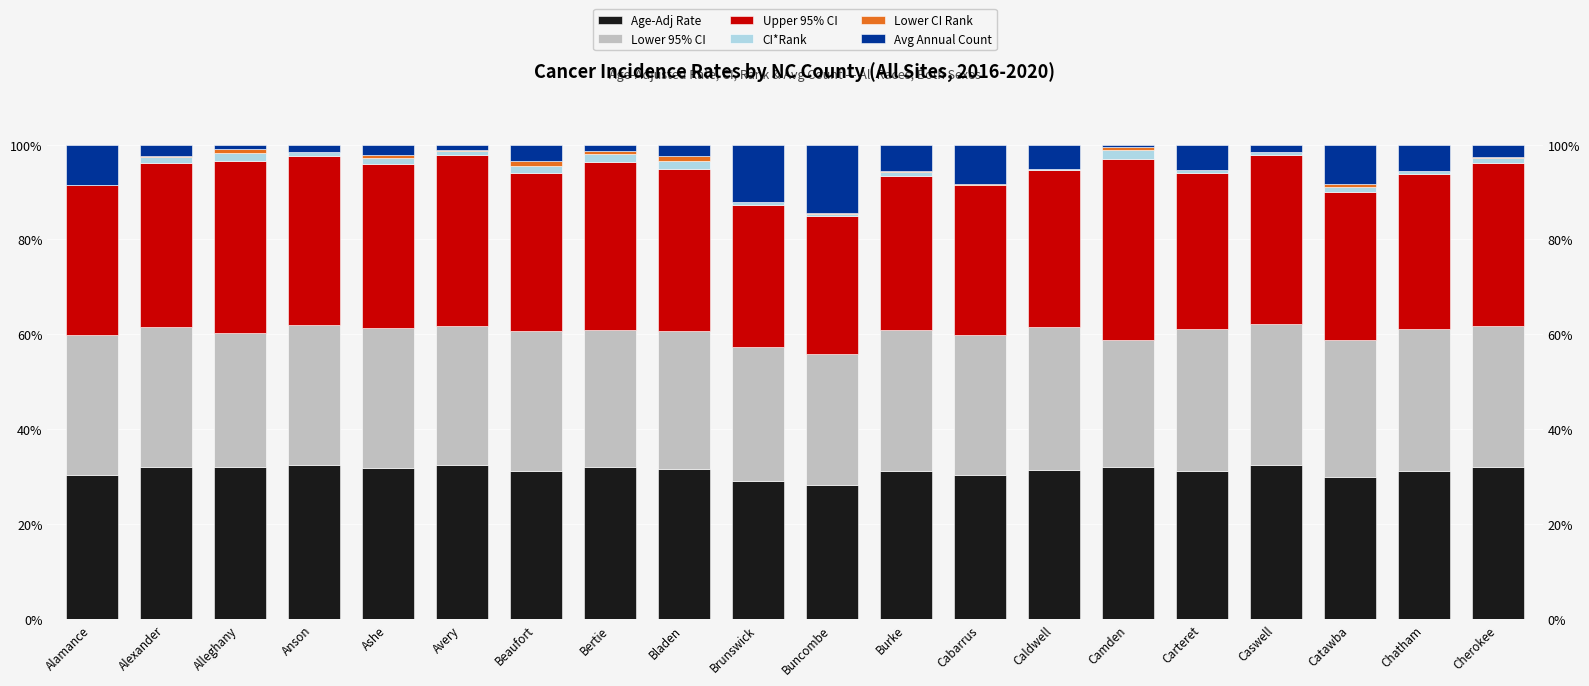

At which label does Avg Annual Count reach its minimum?

Camden